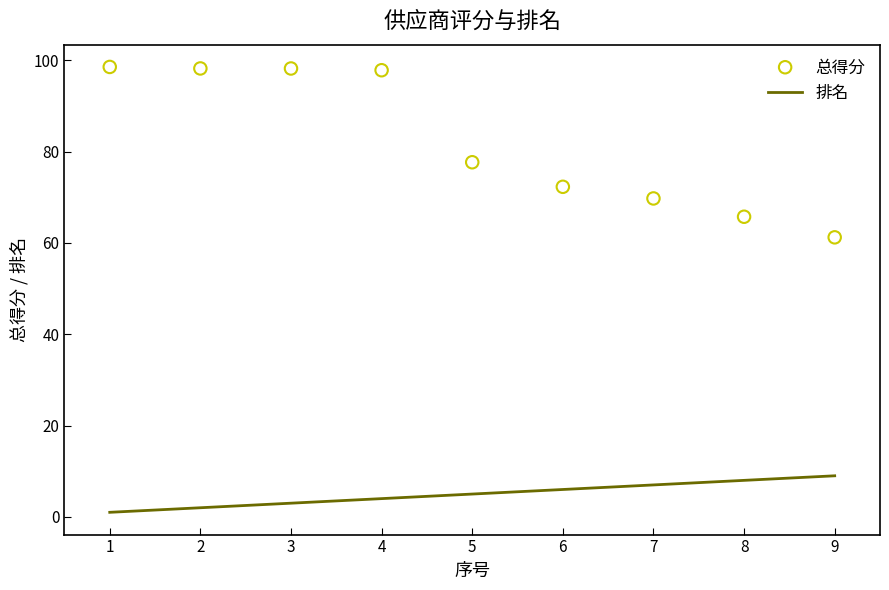

At which category is the sum across all series the highest?

4